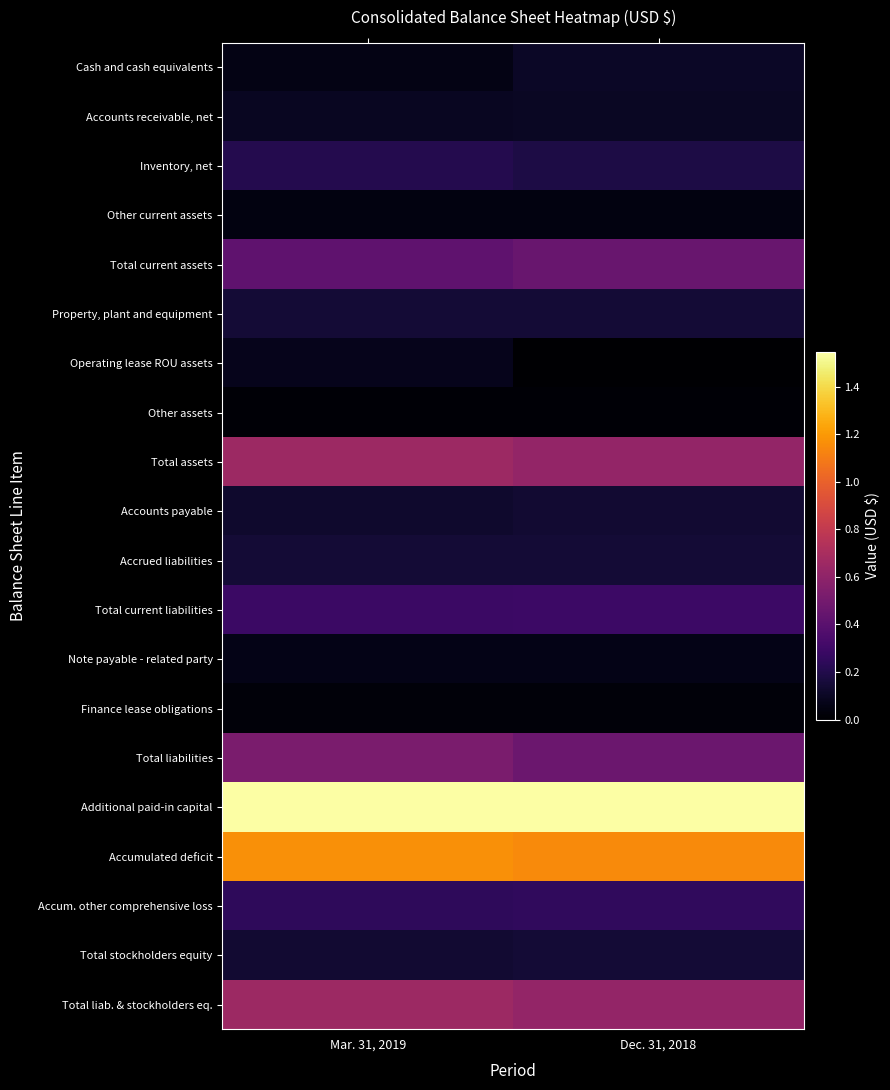

How many distinct data groups are displayed?

20